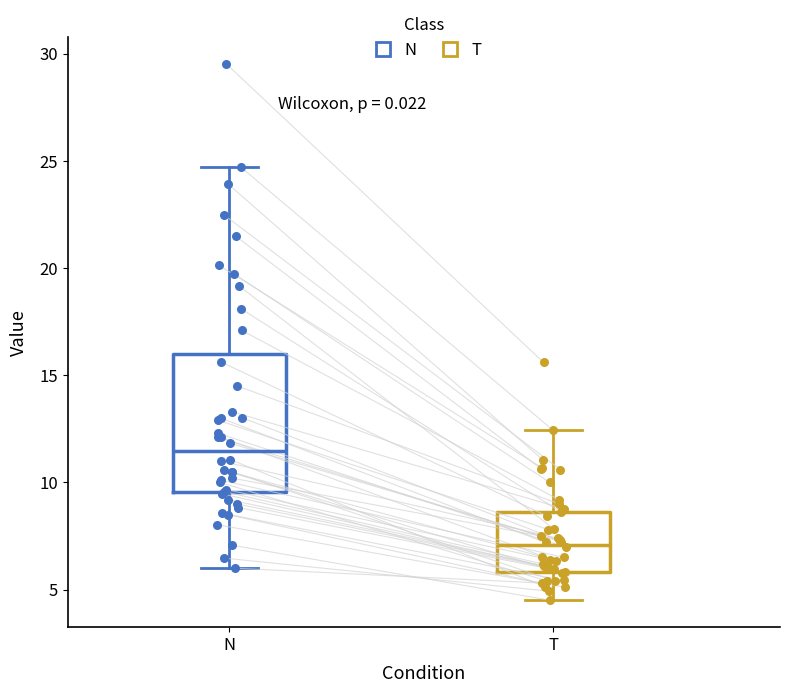

Reading left to right, read every box against the y-axis: the position of its median line, the range the box covers, and the ends of its whiskers. The values are not printed on the chart, so give them approximately, as read against the axis.

N: median 11.5, box 9.5 to 16.0, whiskers 6.0 to 24.5
T: median 7.0, box 6.0 to 8.5, whiskers 4.5 to 12.5